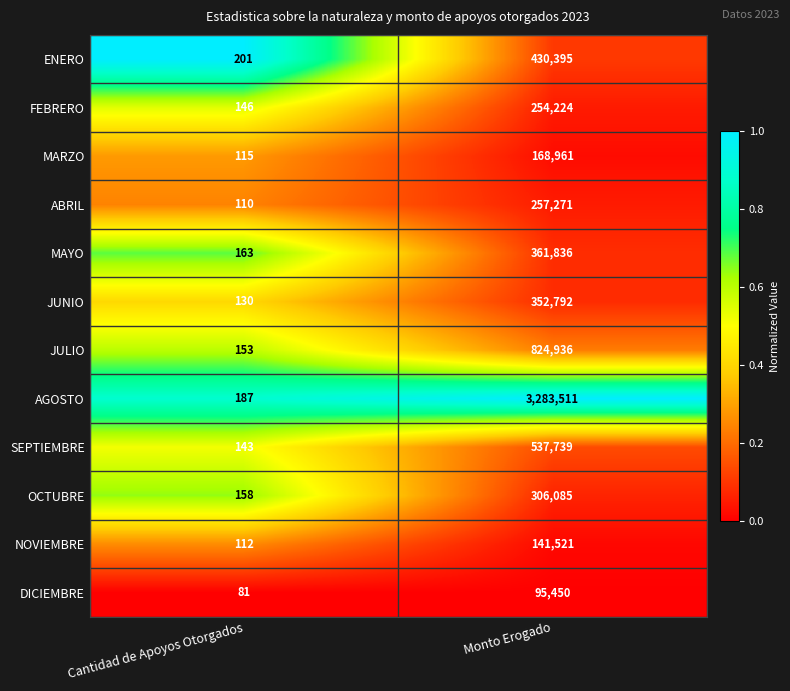

Which series has the largest range (max minus min)?

AGOSTO